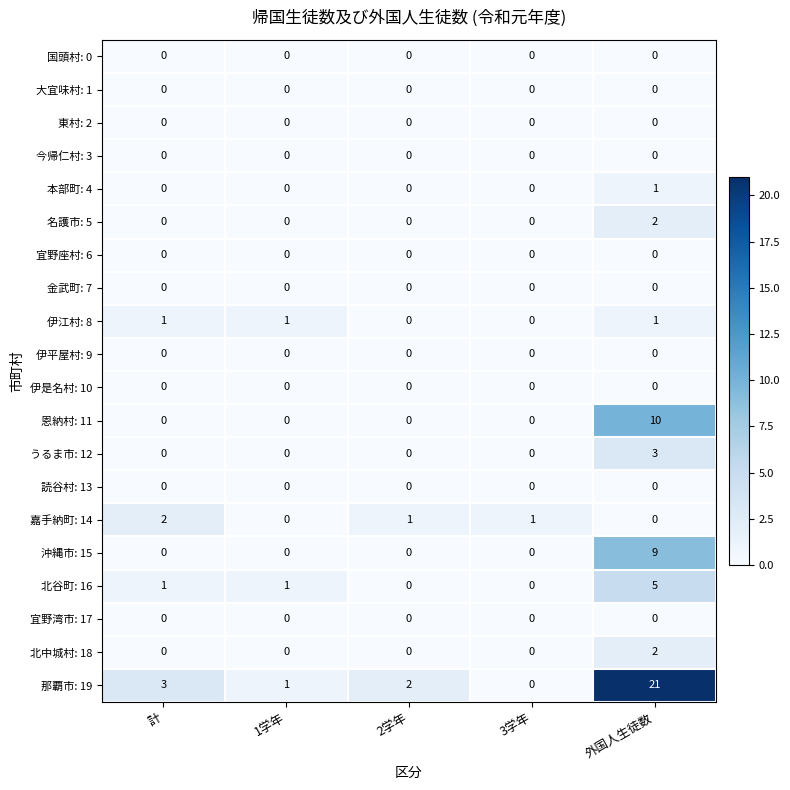

Which series has the largest range (max minus min)?

那覇市: 19